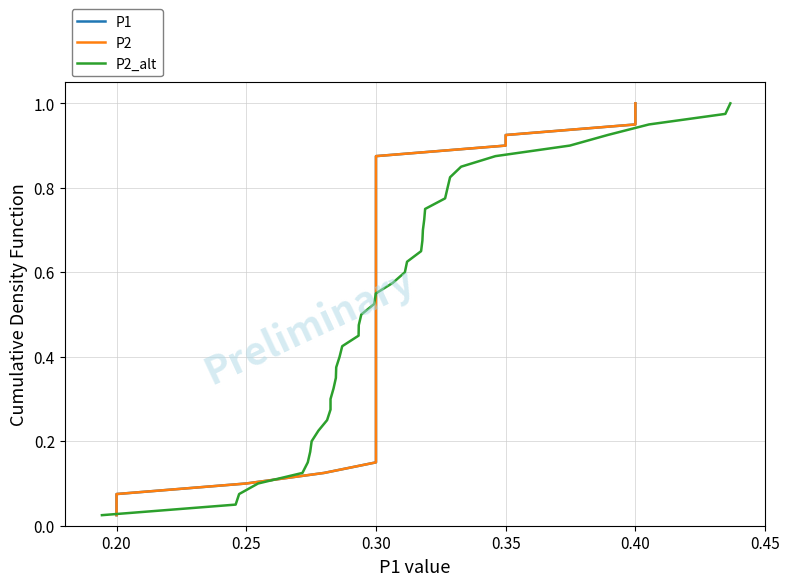

What is the difference between the maximum and minimum values in the P1 series?

1.0